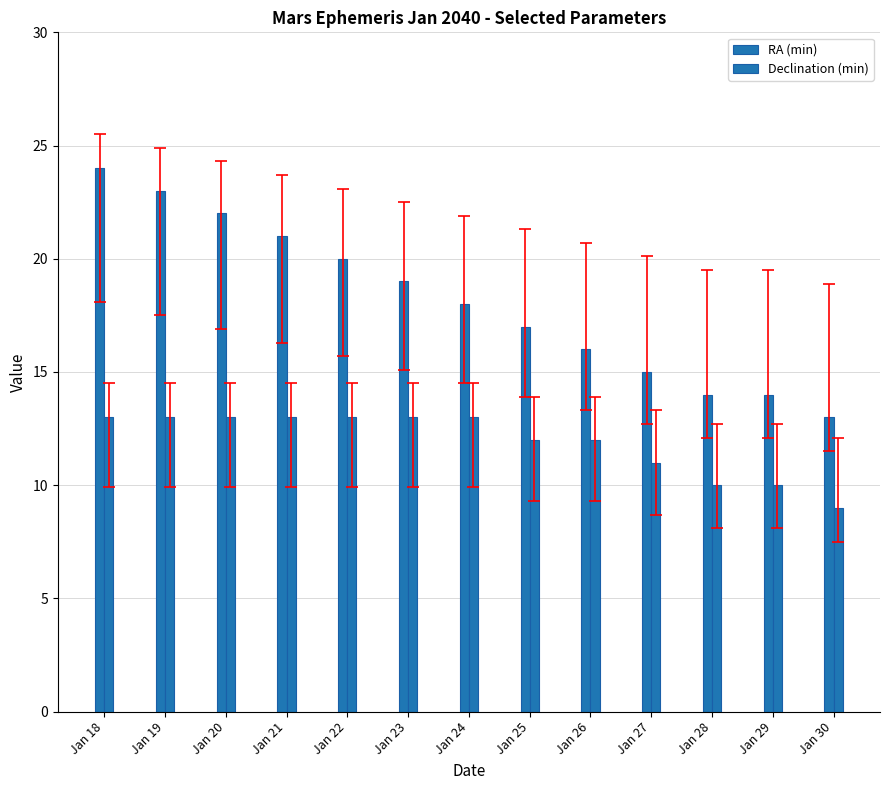

Which series has the largest range (max minus min)?

RA (min)